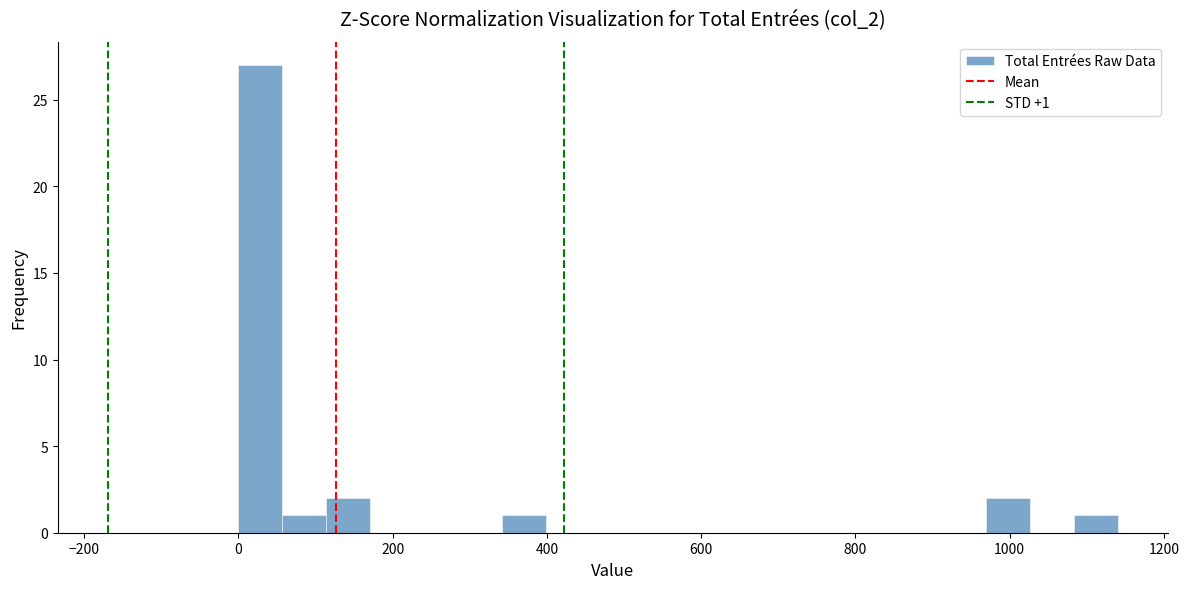

Around what value on the x-axis is the tallest bar? Give the approximate position of its centre, as read against the axis.

20